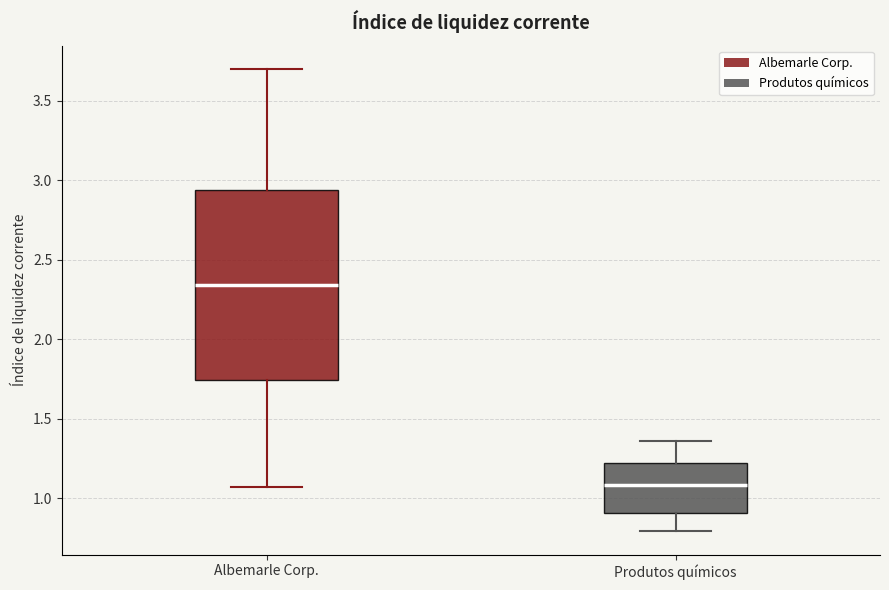

Which box has the lowest median line?

Produtos químicos